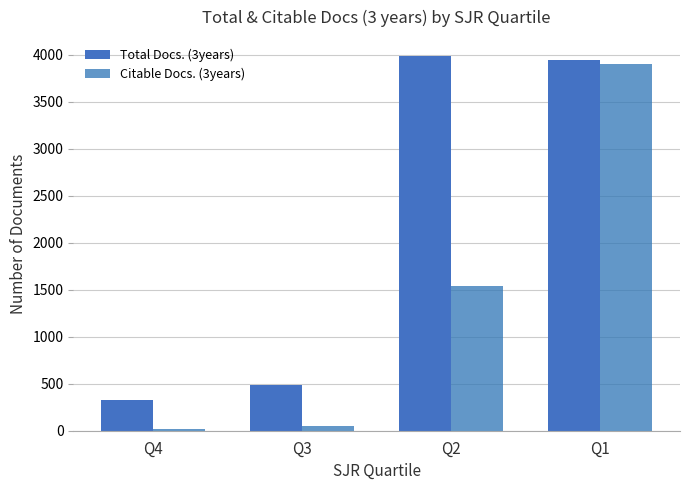

Is it true that Citable Docs. (3years) equals 3903 at Q1?

True